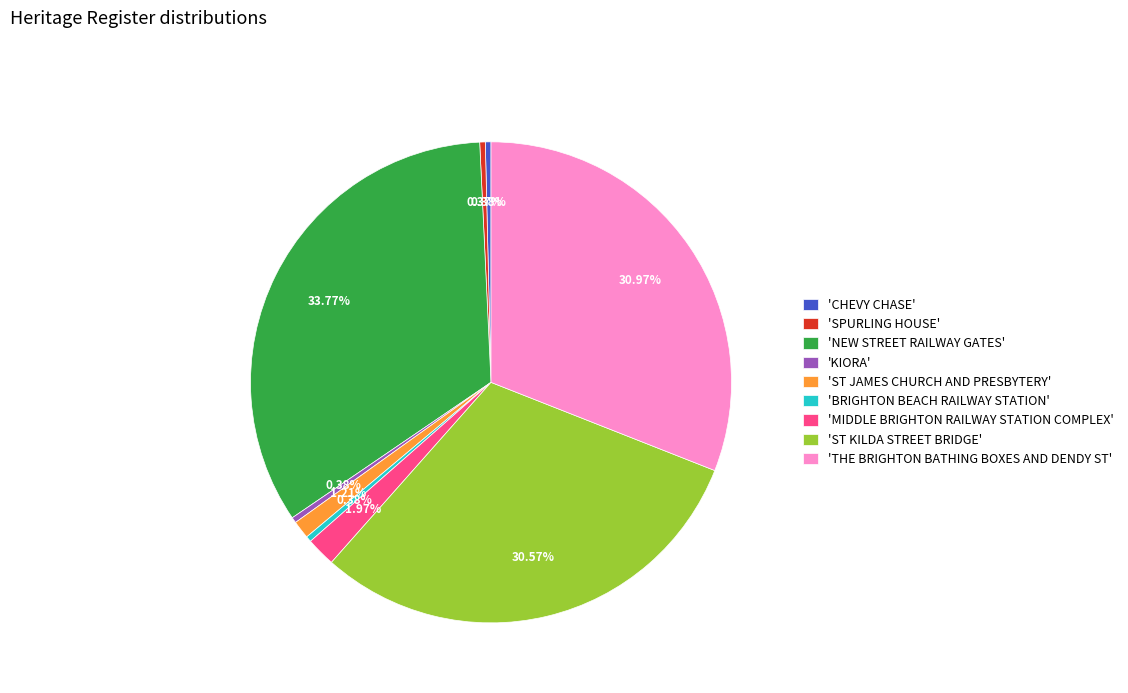

Does any single category account for the majority?

No